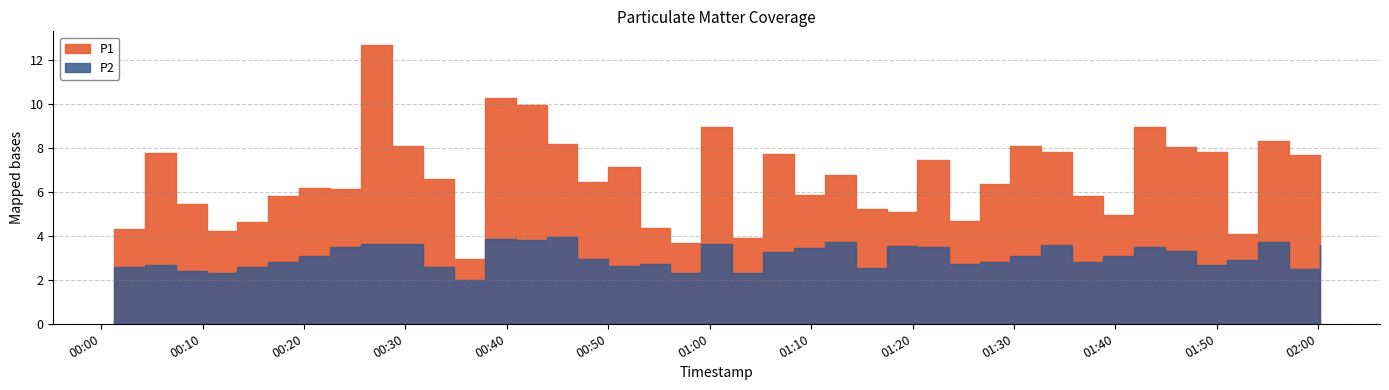

What is the difference between the second highest and minimum values in the P1 series?

7.3